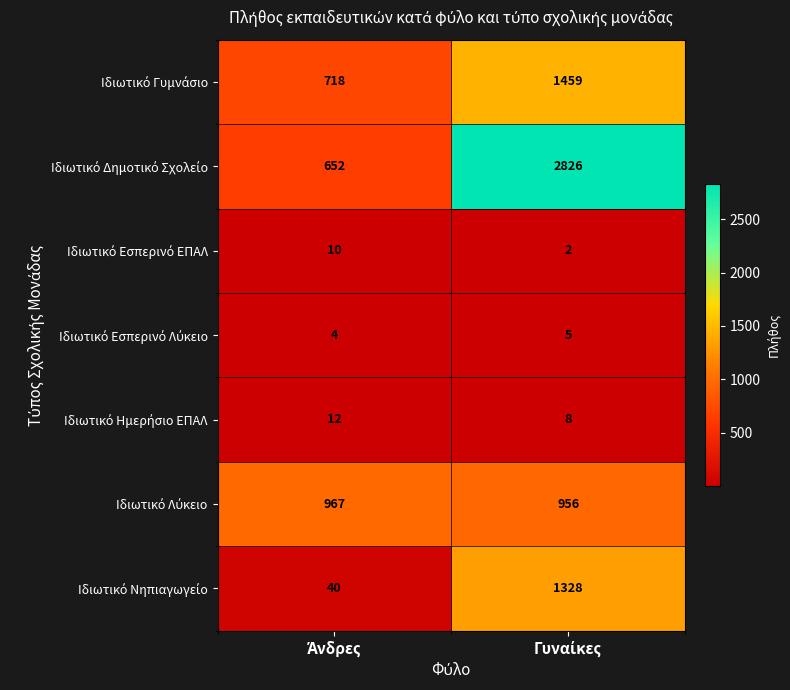

What is the greatest value displayed?

2826